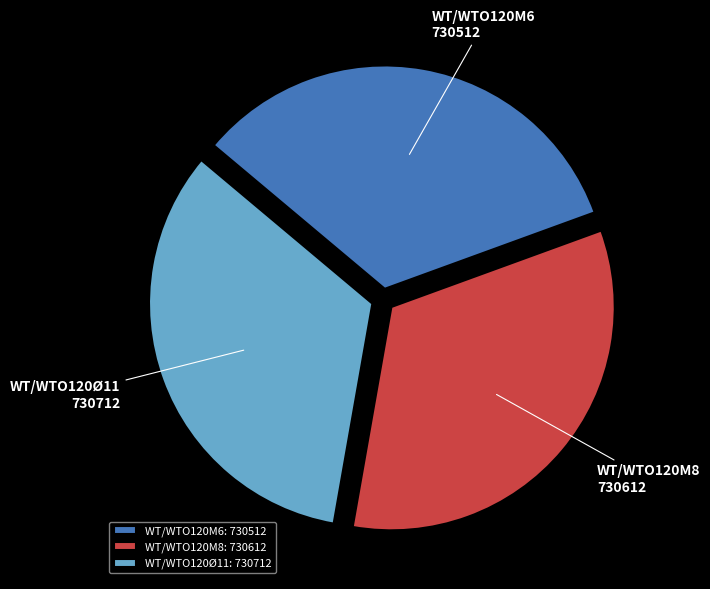

Is it true that WT/WTO120M6 is 26% of the pie?

False